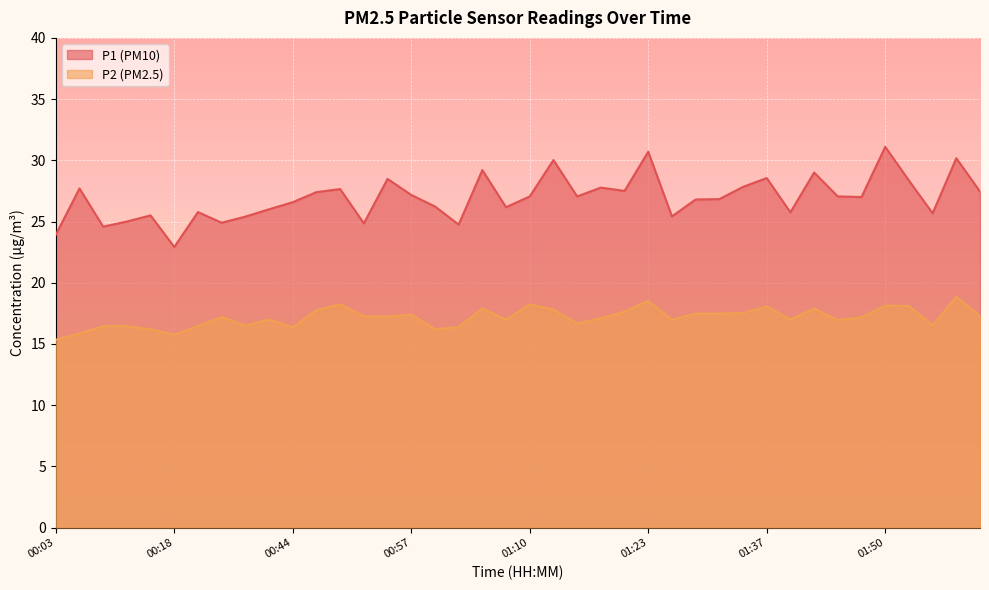

Is it true that P2 equals 18.1 at 01:50?

True